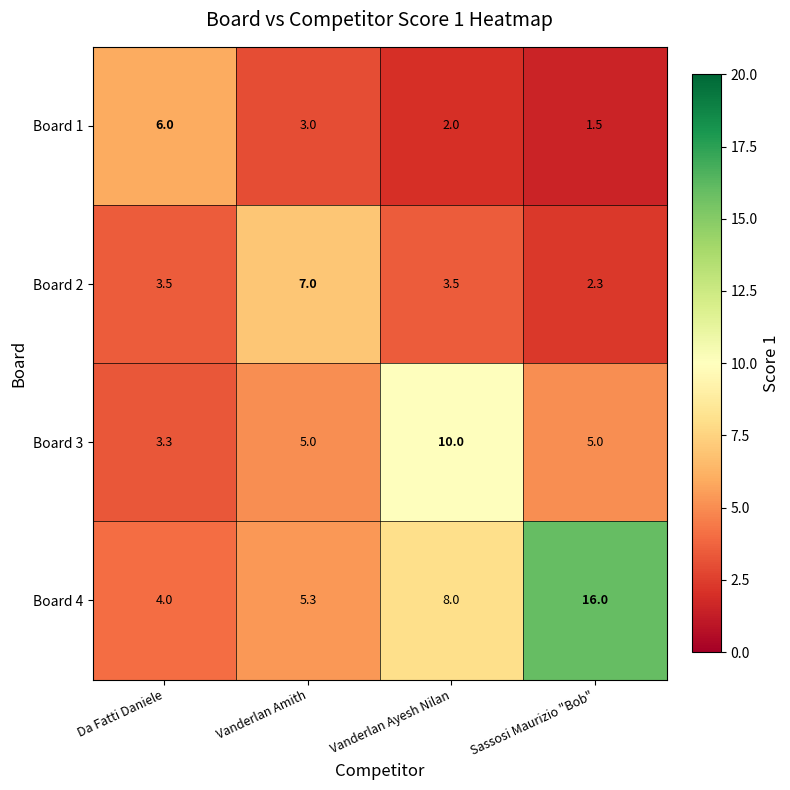

How many distinct data groups are displayed?

4